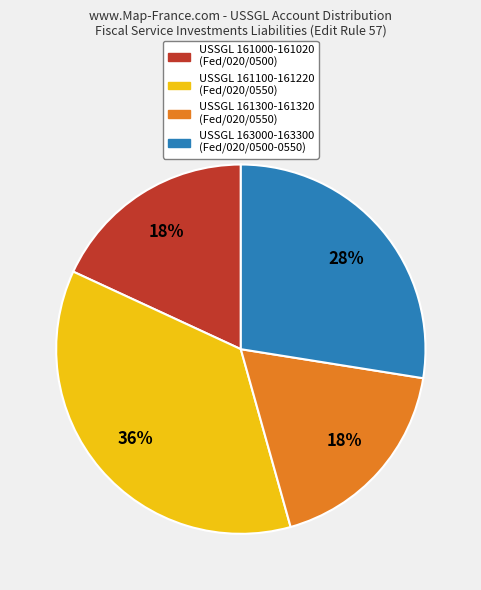

Count the number of slices in the pie.

4